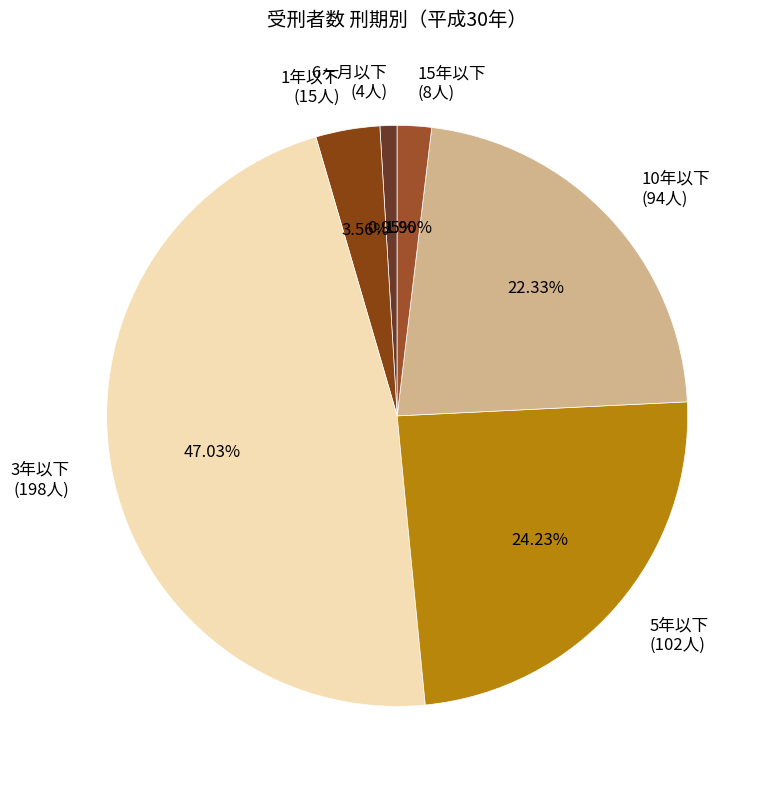

Count the number of slices in the pie.

6